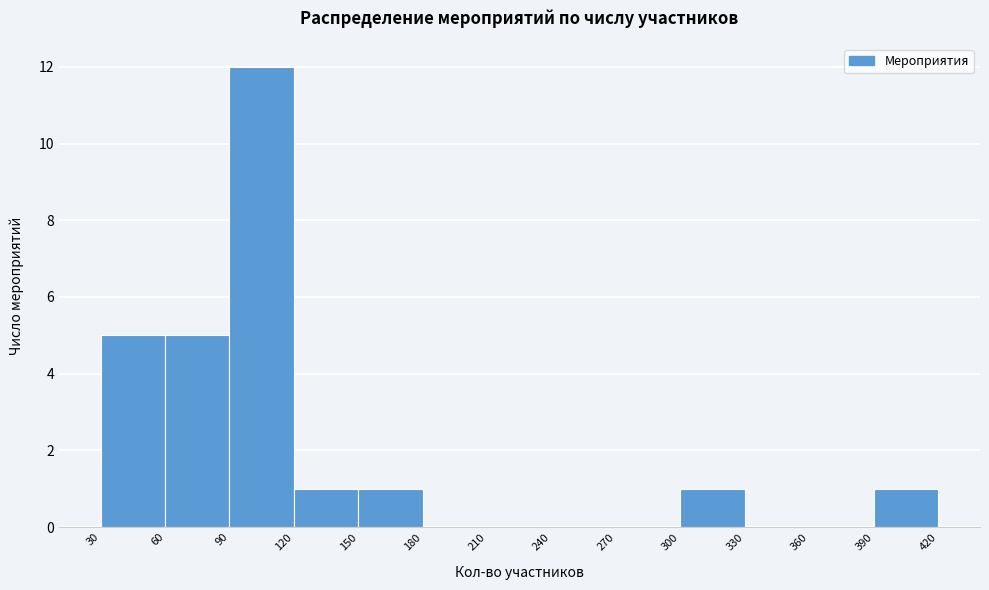

How tall is the bar that spans 90 to 120 on the x-axis? The values are not printed on the chart, so give them approximately, as read against the axis.

12